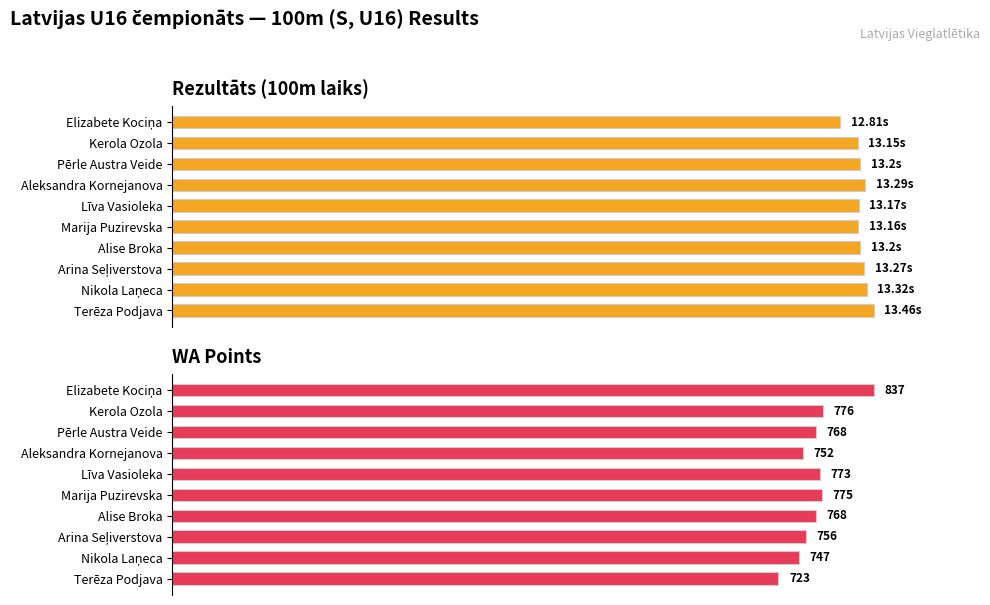

Does the chart contain any negative values?

No